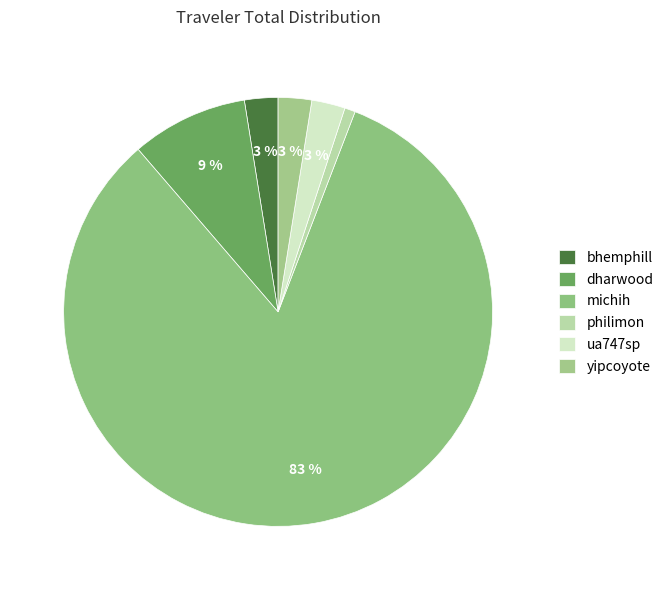

Combined, do bhemphill and philimon account for over 50%?

No